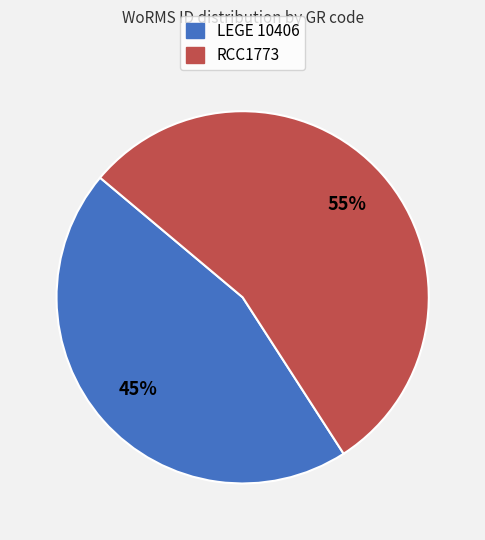

Which category has the smallest portion of the pie?

LEGE 10406